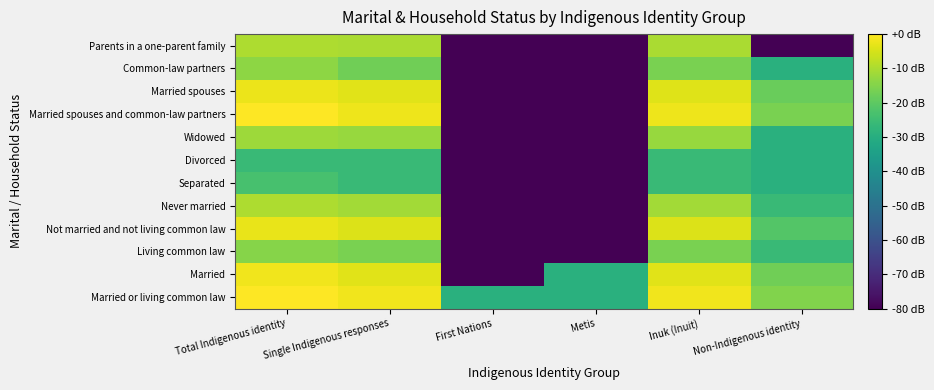

At which category is the sum across all series the highest?

Total Indigenous identity